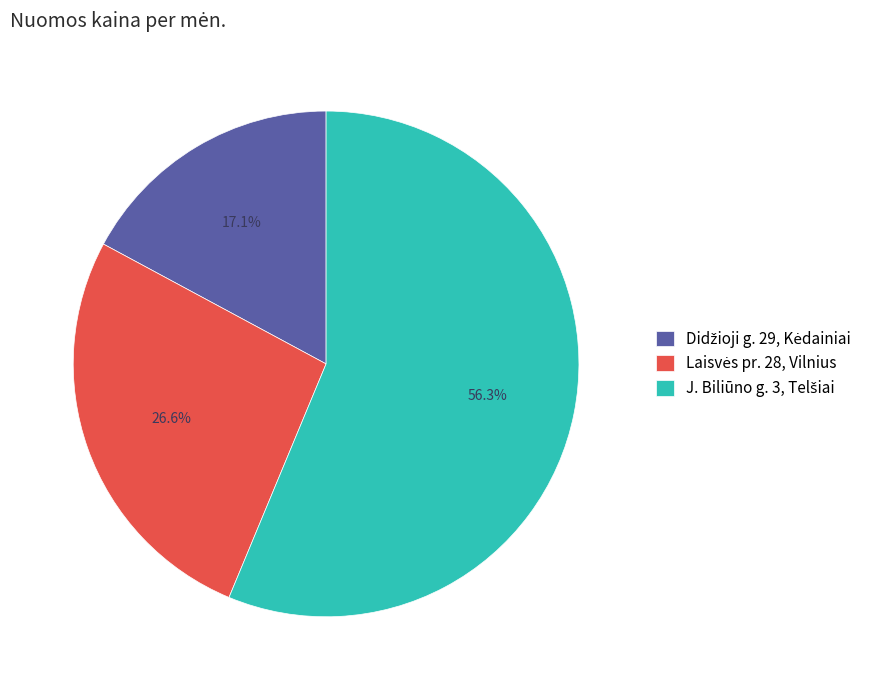

Is there a majority slice in this chart?

Yes